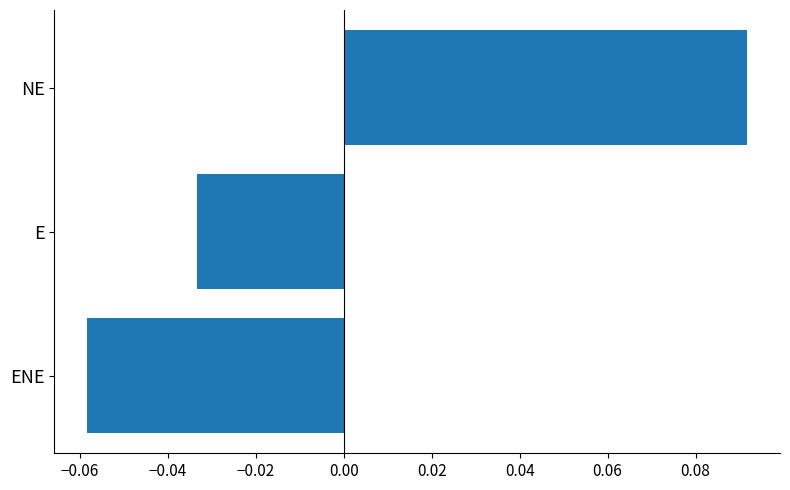

Which has a higher value, E or ENE?

E